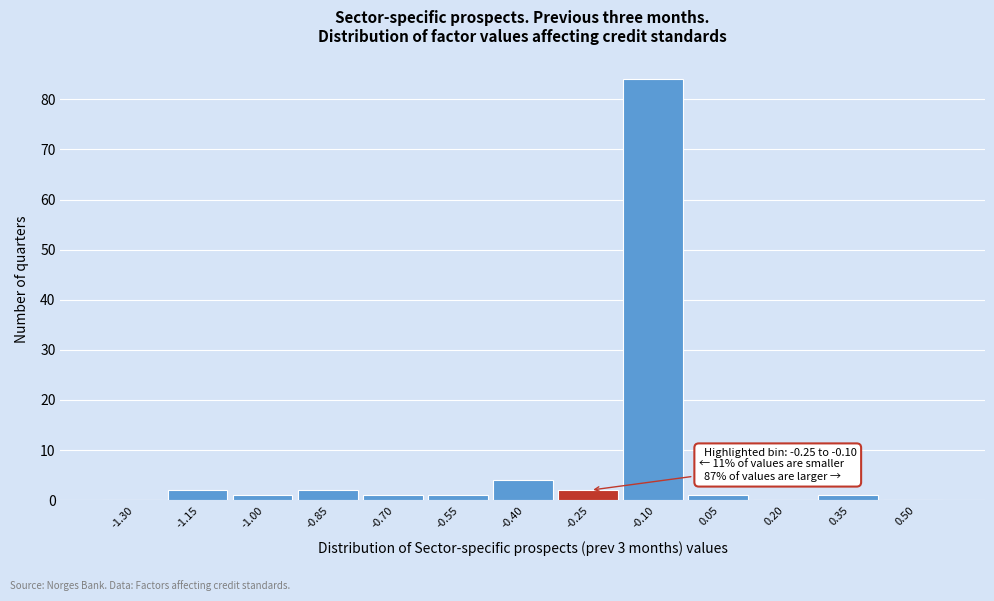

Reading left to right, what are all the values shown in this chart?

-1.30=0	-1.15=2	-1.00=1	-0.85=2	-0.70=1	-0.55=1	-0.40=4	-0.25=2	-0.10=84	0.05=1	0.20=0	0.35=1	0.50=0